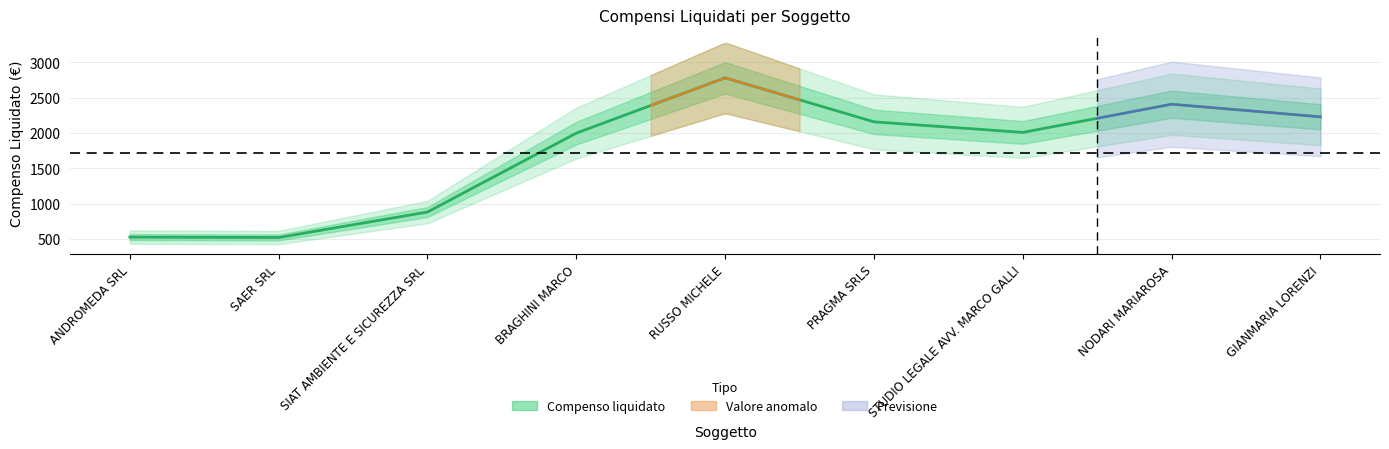

At which category does the chart reach its minimum across all series?

SAER SRL